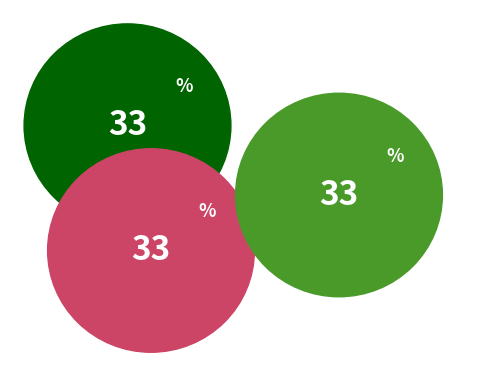

How many slices are in this pie chart?

3